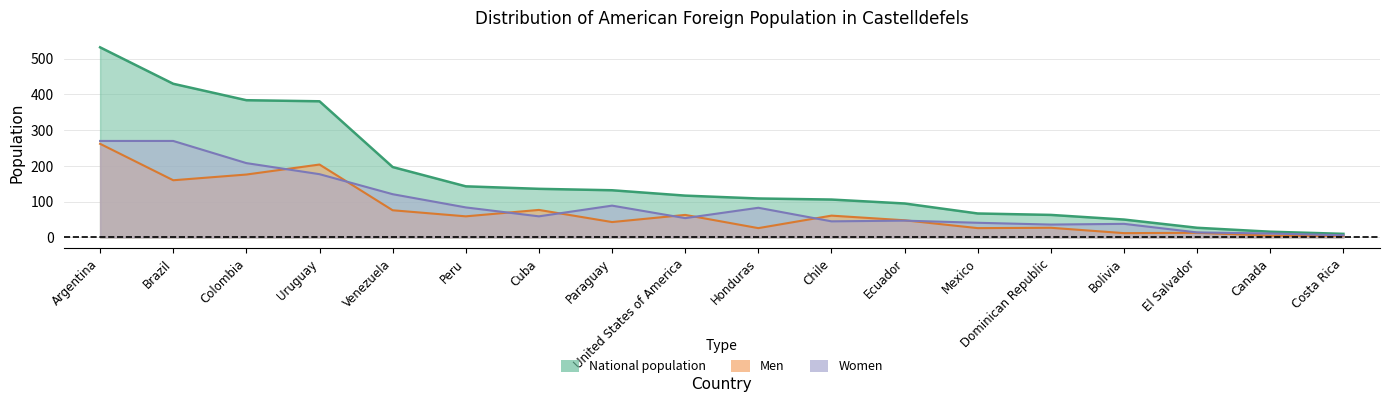

What is the average value of the National population series?

166